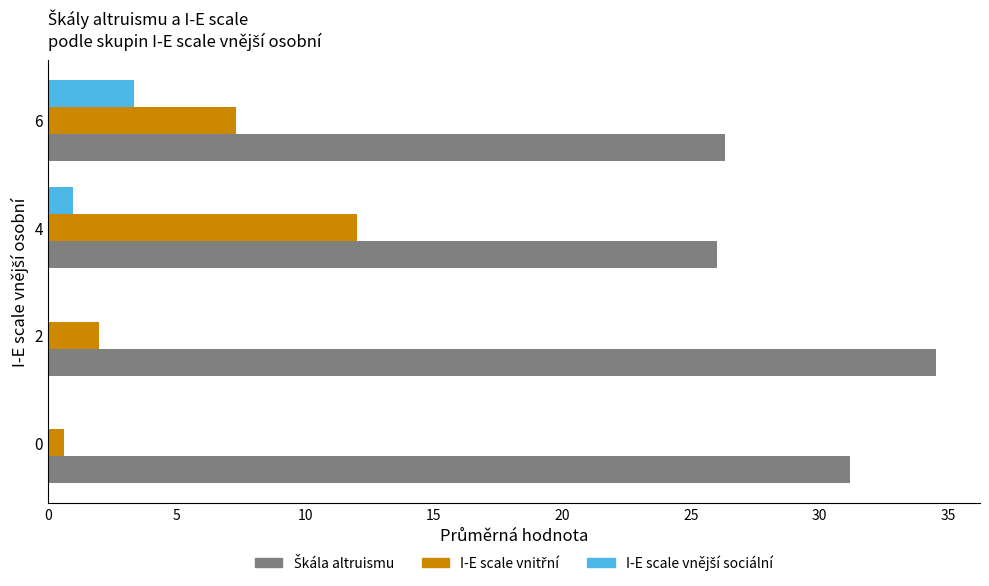

What is the total value across all series at 4?

39.0